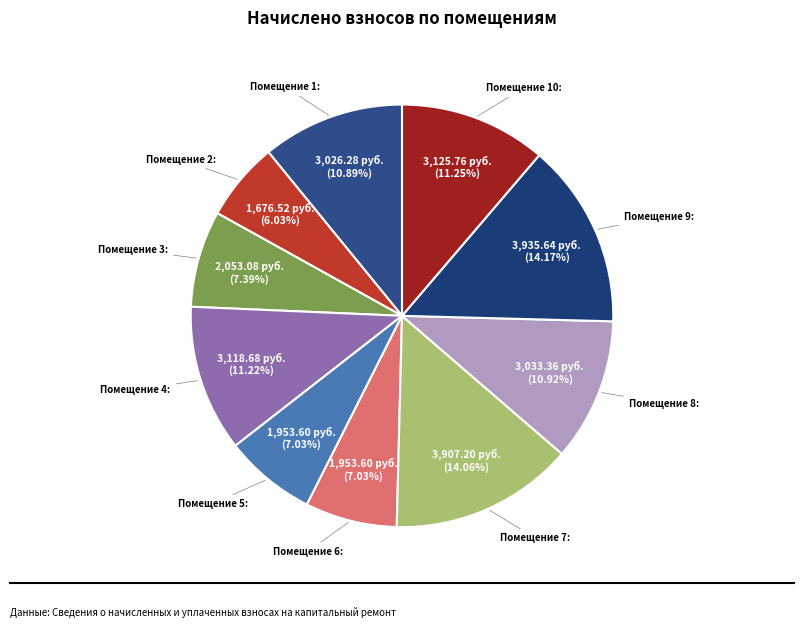

Count the number of slices in the pie.

10